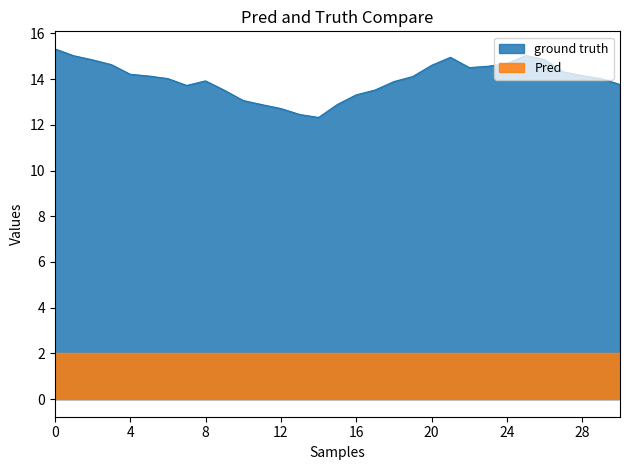

How many series are shown in this chart?

2